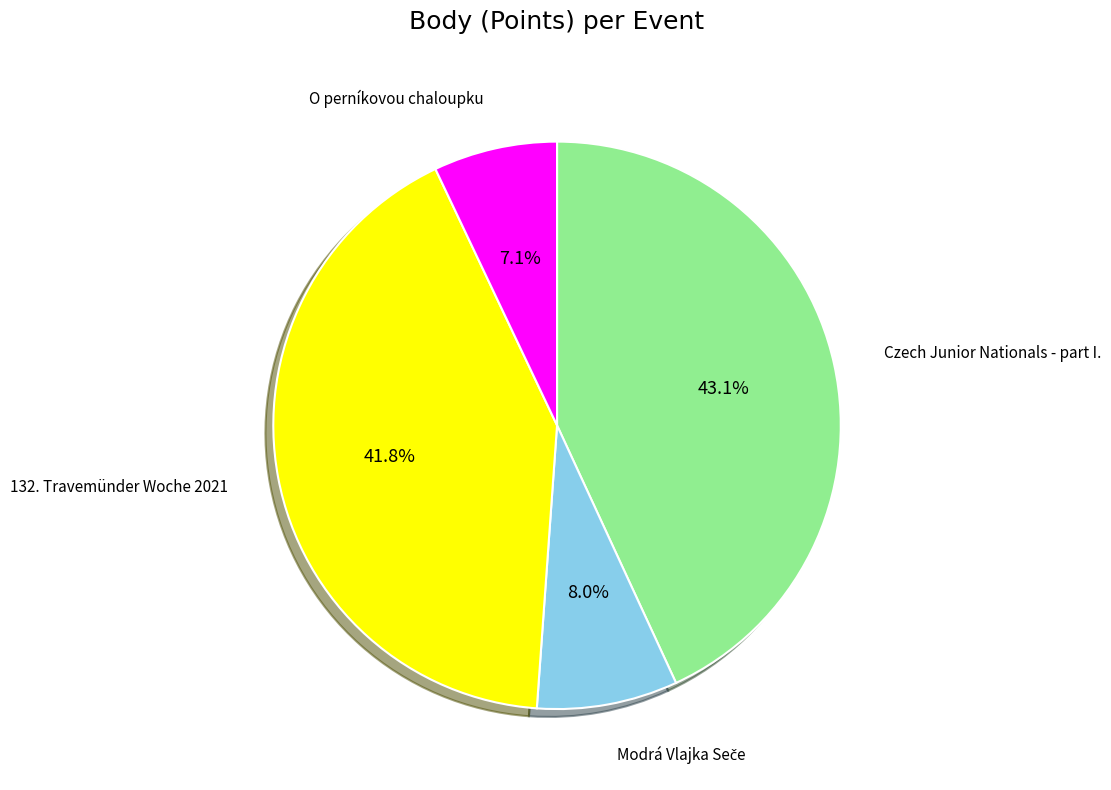

Is there a majority slice in this chart?

No